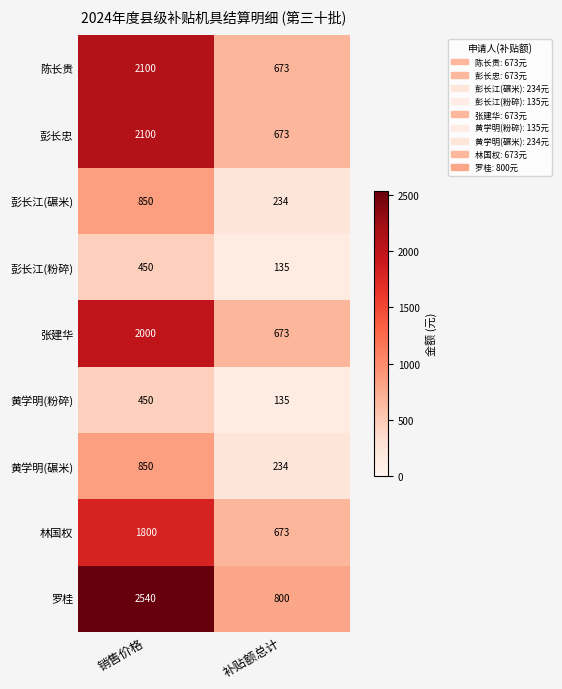

What is the spread (max minus min) of values at 销售价格?

2090